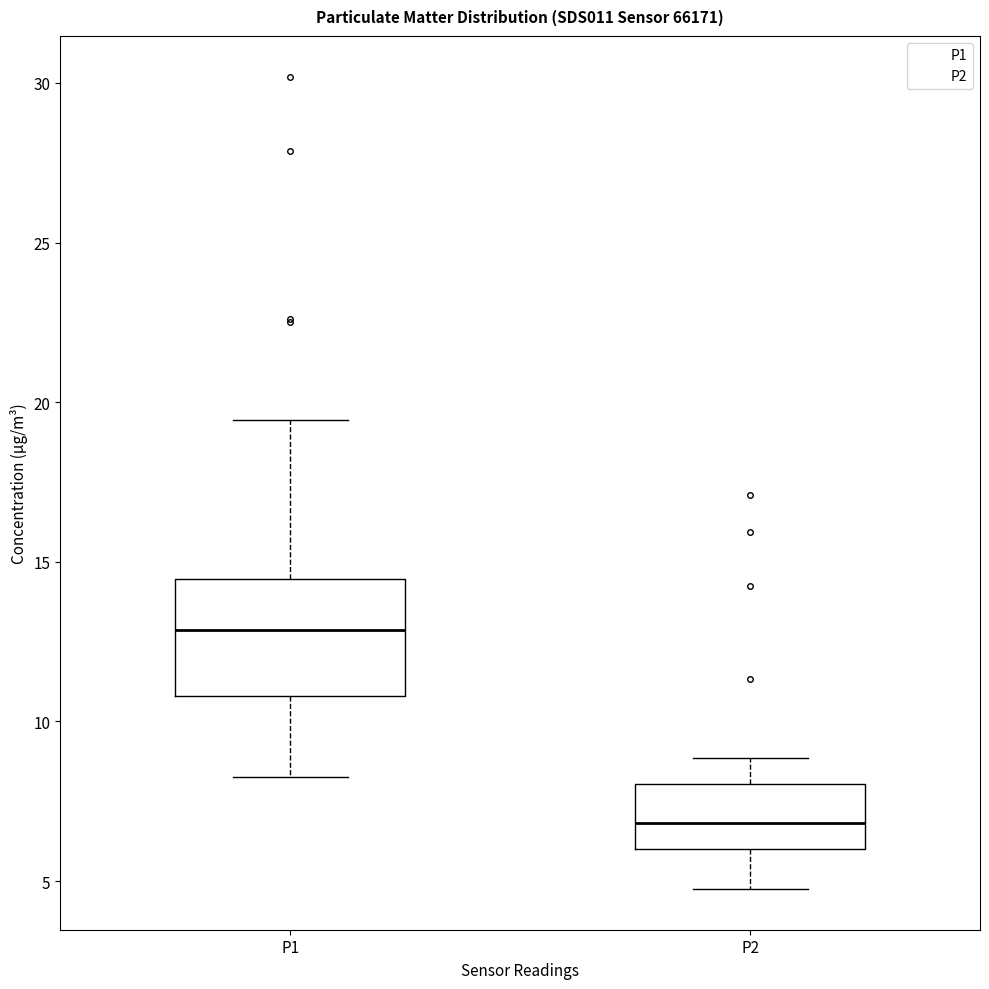

Which box is the tallest, from its lower edge to its upper edge?

P1